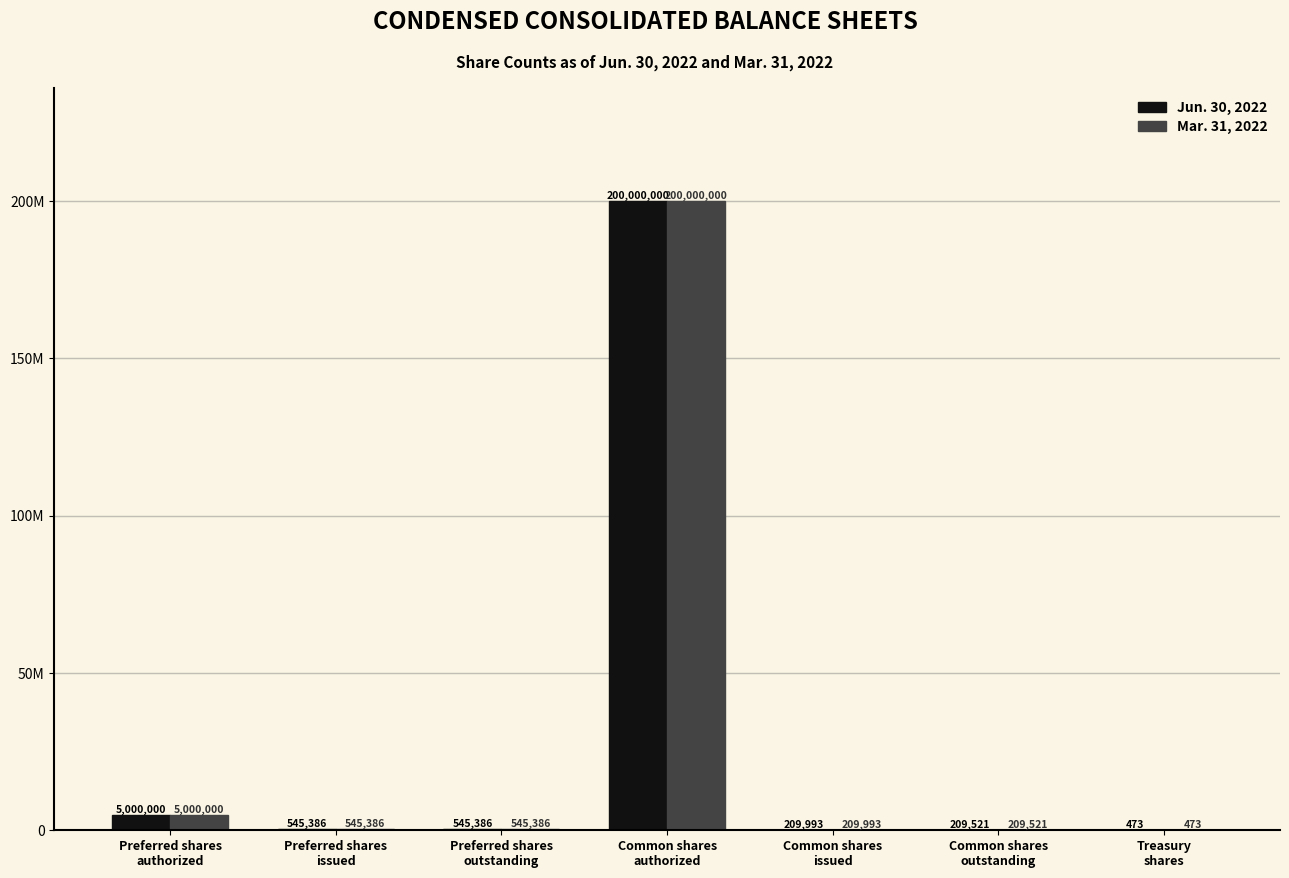

Are the bars horizontal?

No